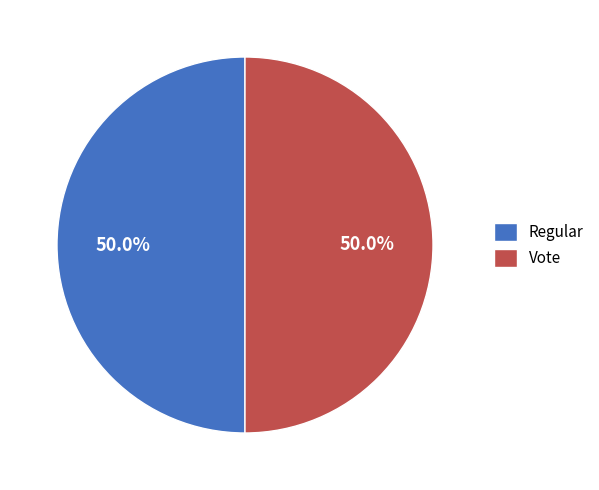

Approximately how many times larger is the value at Regular compared to Vote?

1.0